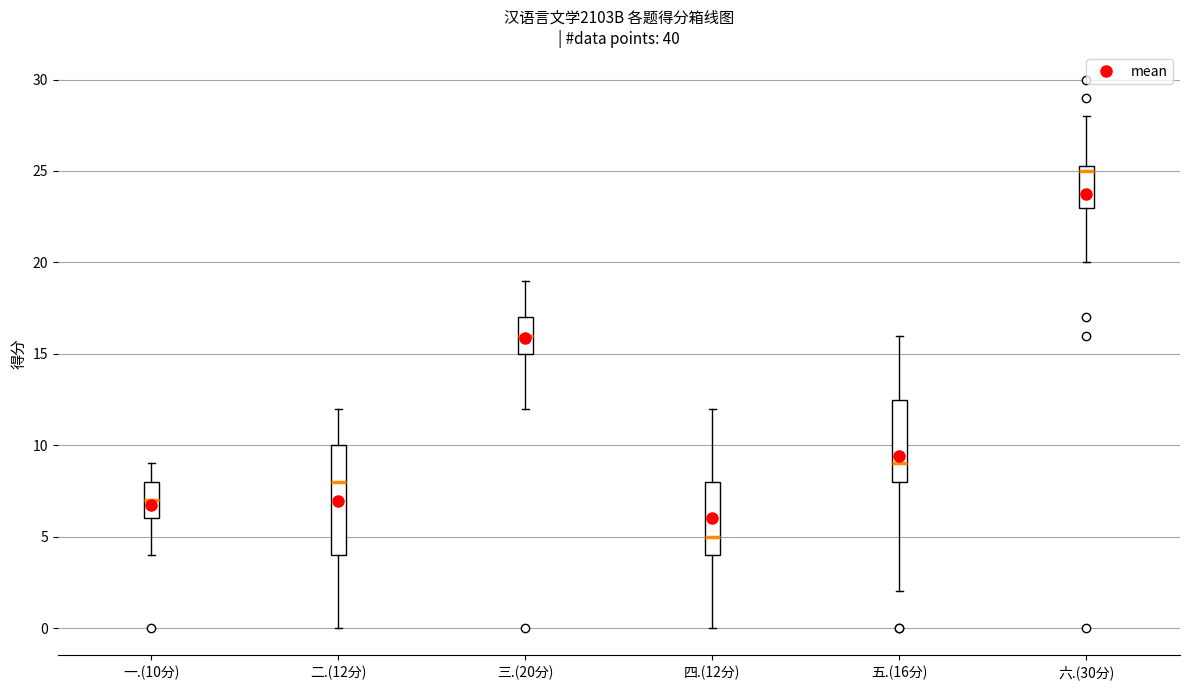

Reading left to right, transcribe this box plot: for each box, give where its median line is, the range the box spans, and where its two whiskers end, as read against the y-axis. The values are not printed on the chart, so give them approximately, as read against the axis.

一.(10分): median 7.0, box 6.0 to 8.0, whiskers 4.0 to 9.0
二.(12分): median 8.0, box 4.0 to 10.0, whiskers 0.0 to 12.0
三.(20分): median 16.0, box 15.0 to 17.0, whiskers 12.0 to 19.0
四.(12分): median 5.0, box 4.0 to 8.0, whiskers 0.0 to 12.0
五.(16分): median 9.0, box 8.0 to 12.5, whiskers 2.0 to 16.0
六.(30分): median 25.0, box 23.0 to 25.5, whiskers 20.0 to 28.0